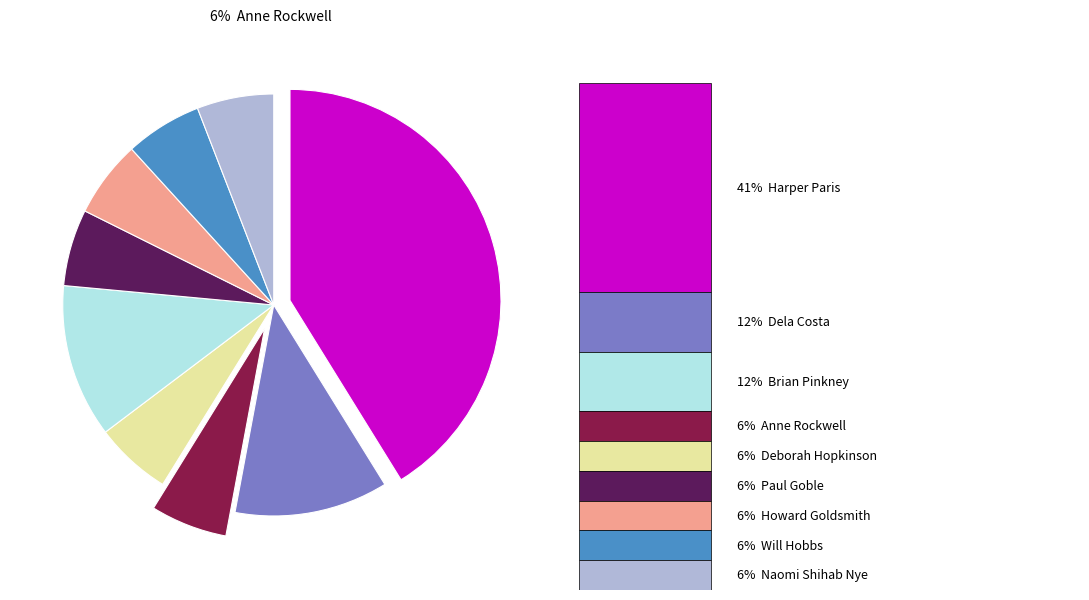

To the nearest percent, what is the average slice percentage?

11%